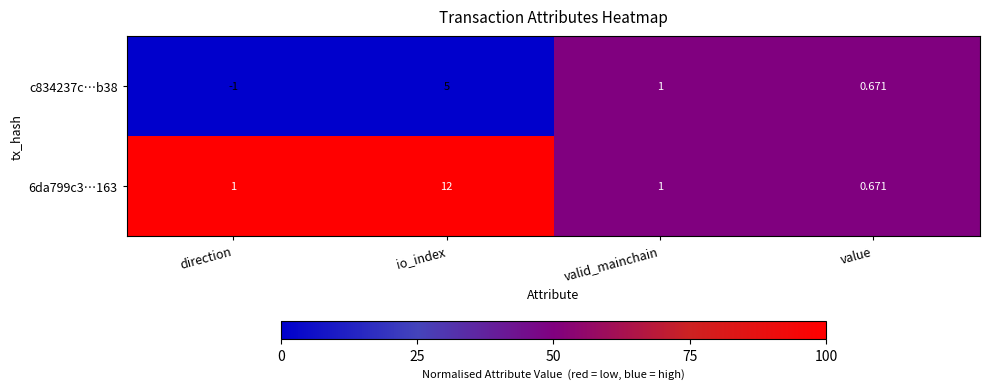

Where does the c834237c…b38 series first go above 1?

io_index